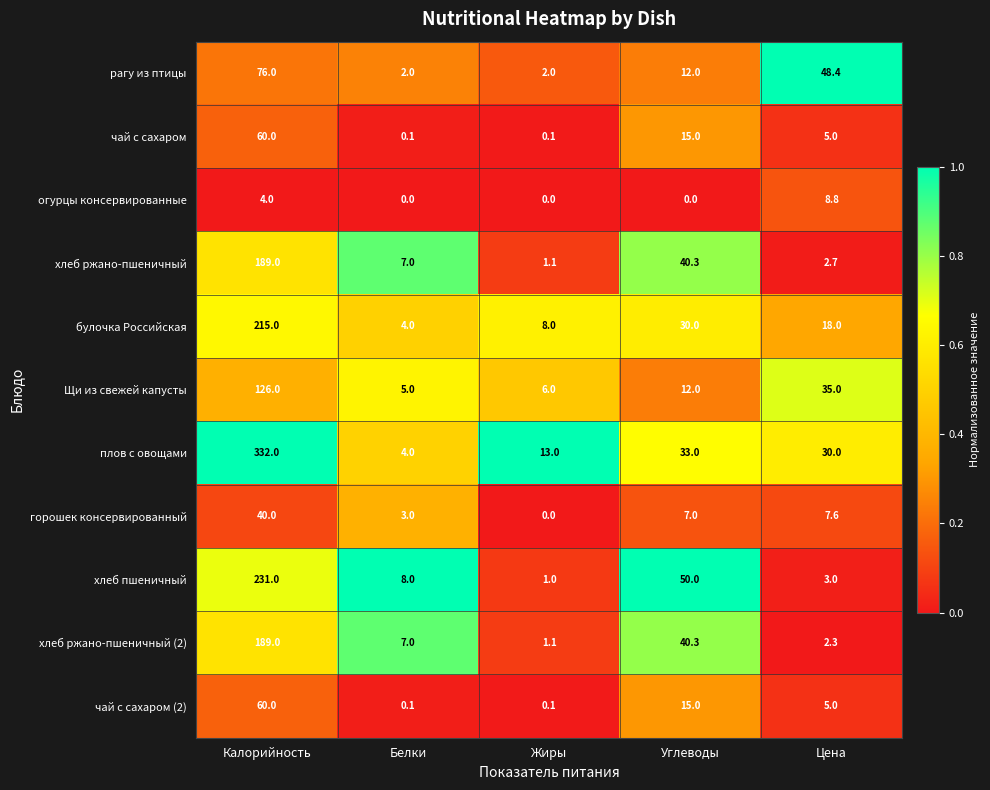

True or false: хлеб ржано-пшеничный has a value of 4.1 at Цена.

False